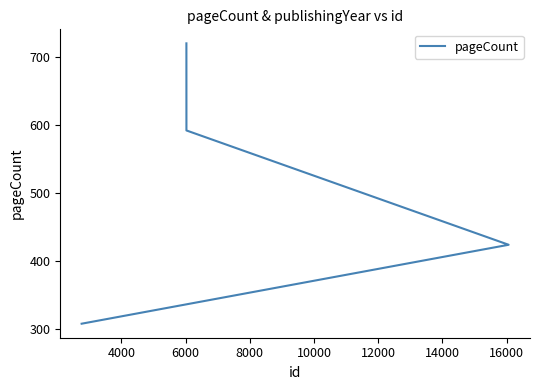

What is the smallest value displayed?

308